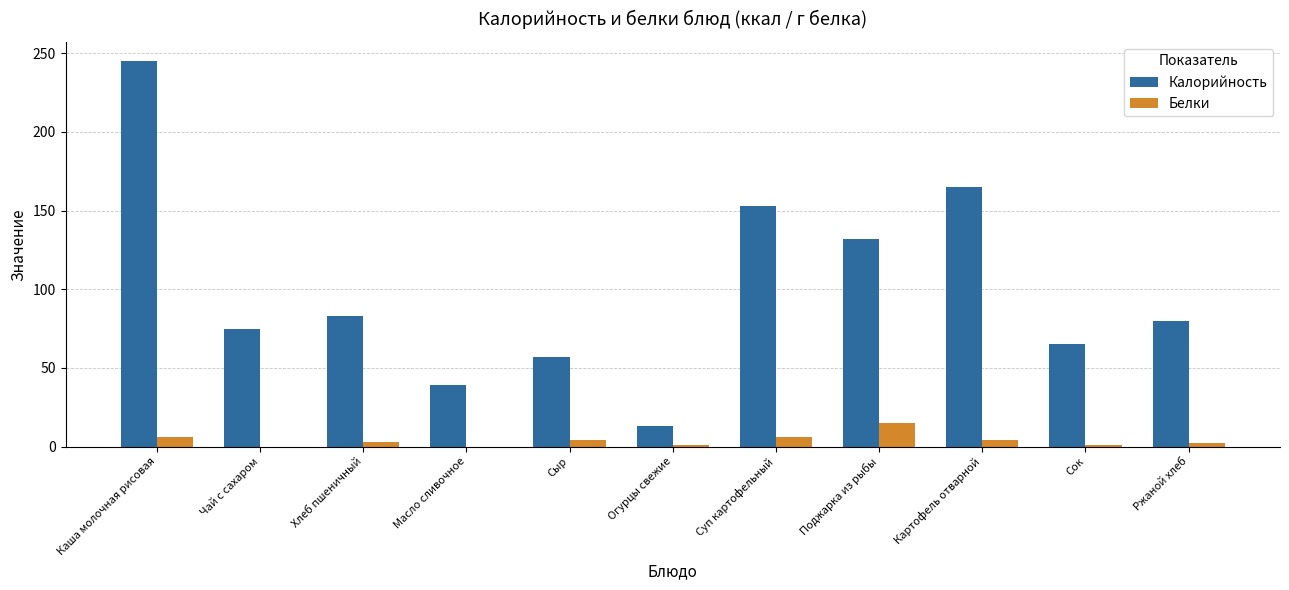

What value does the Белки series have at Картофель отварной, to the nearest 5?

5